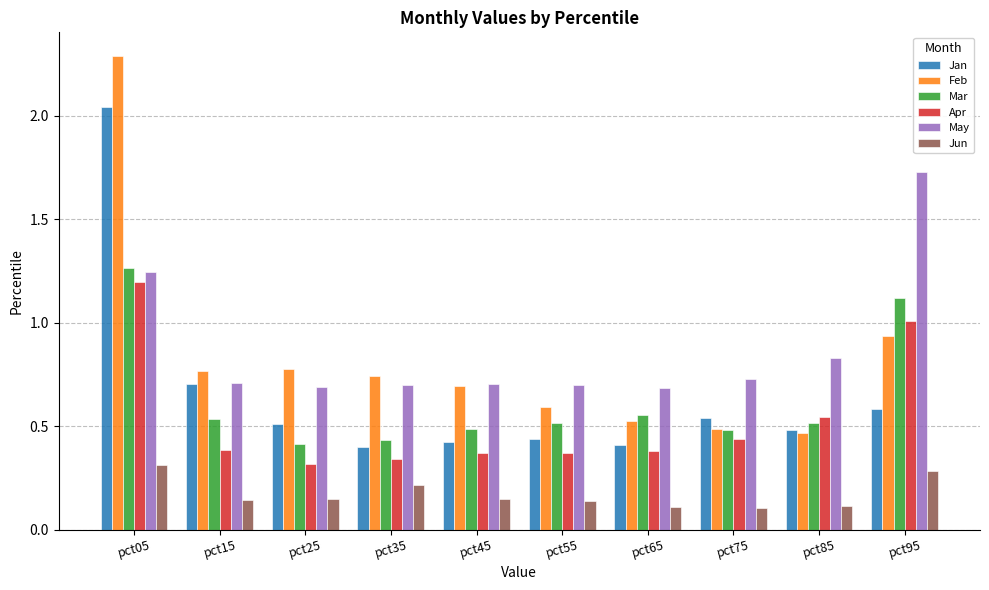

Which category has the highest value across all series?

pct05